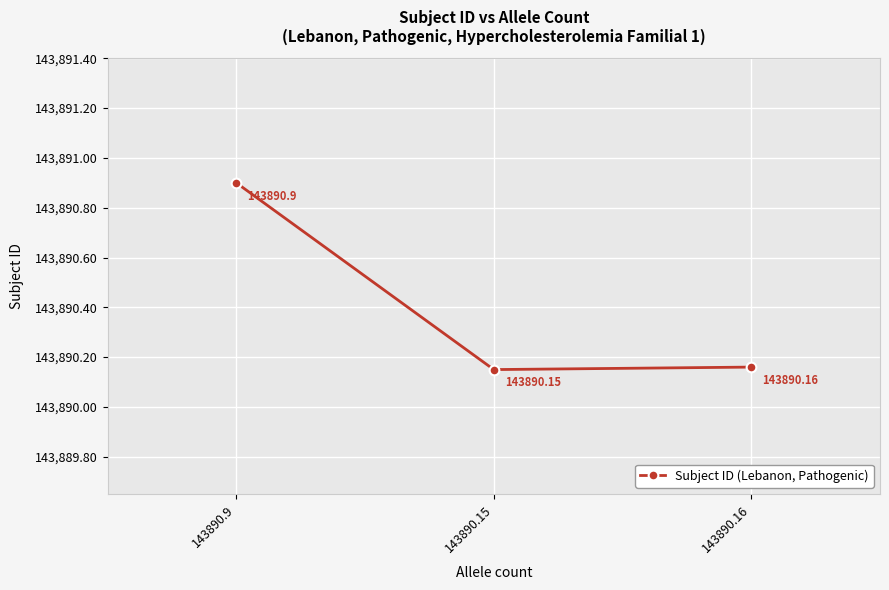

Rank the categories by value from lowest to highest.

143890.15, 143890.16, 143890.9